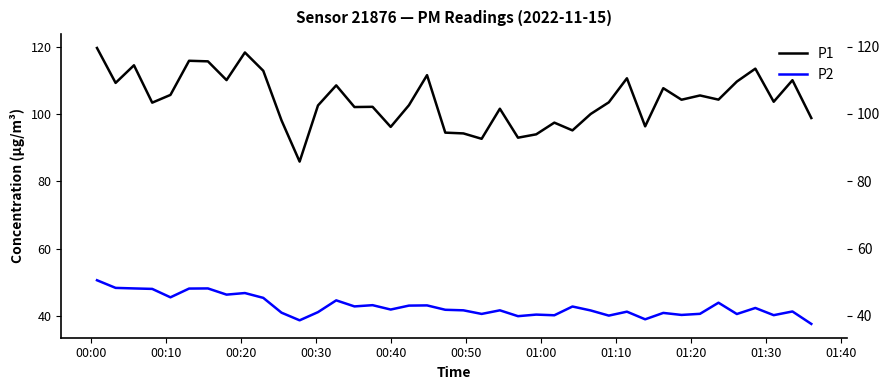

Rank the series by their maximum value, from lowest to highest.

P2, P1